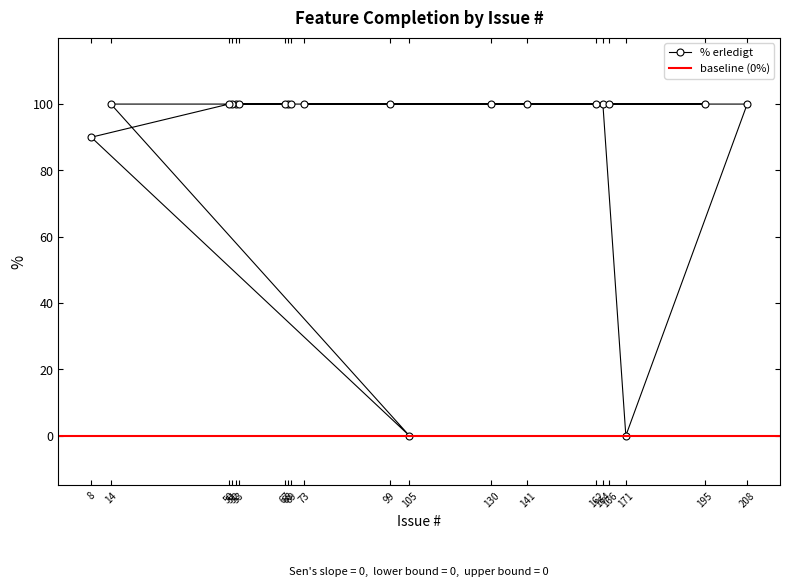

What is the label of the 4th point from the right?

162